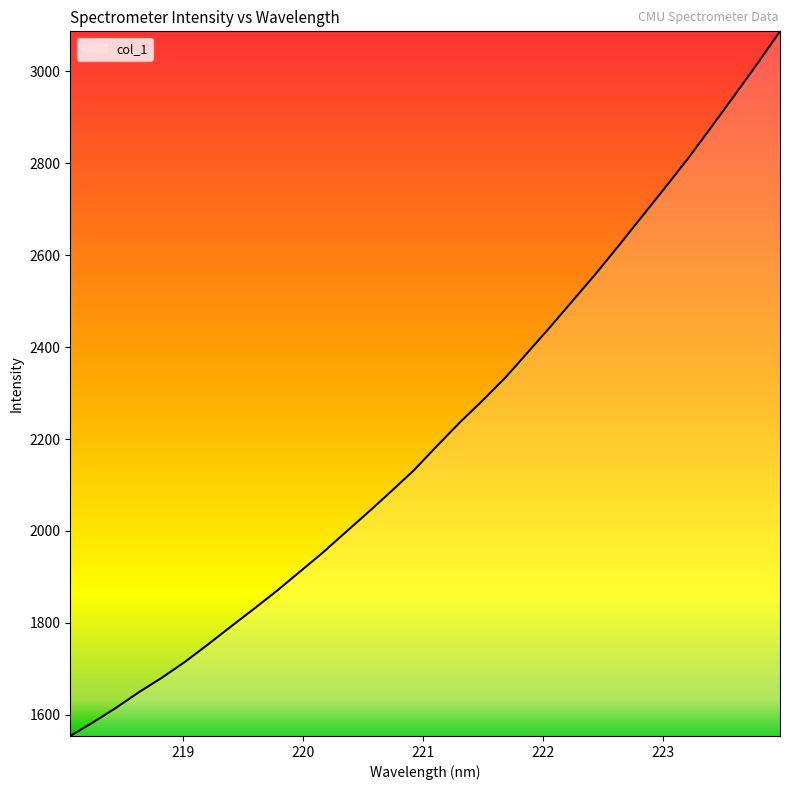

What is the minimum value shown in the chart?

1554.0